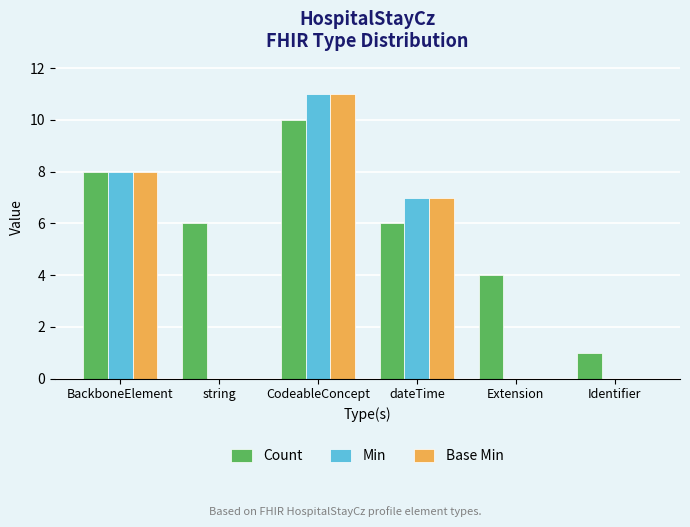

What is the sum of the Base Min values at dateTime and Extension?

7